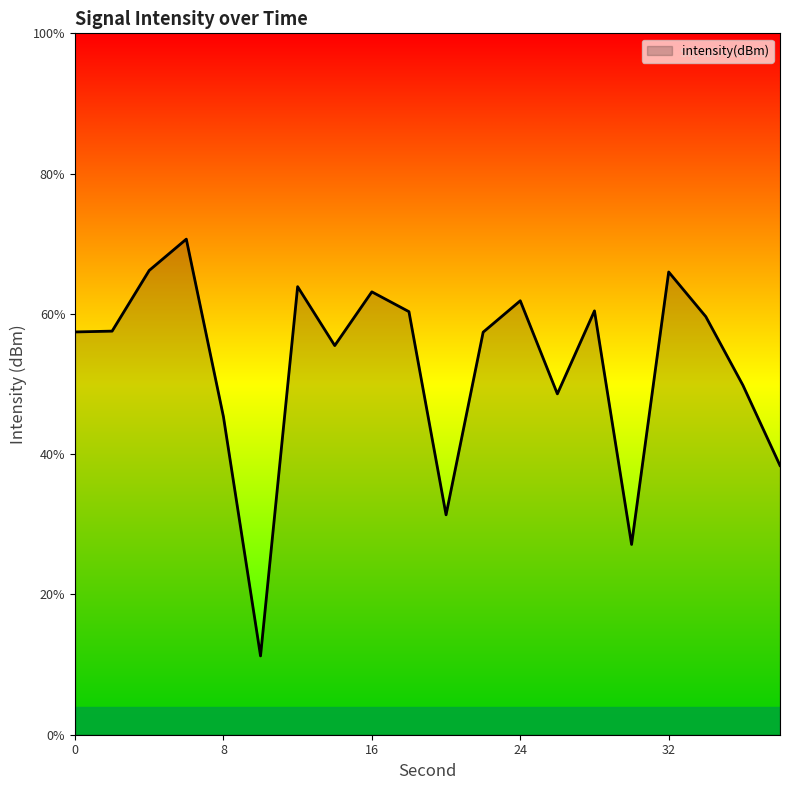

Which label corresponds to the largest value in the chart?

6